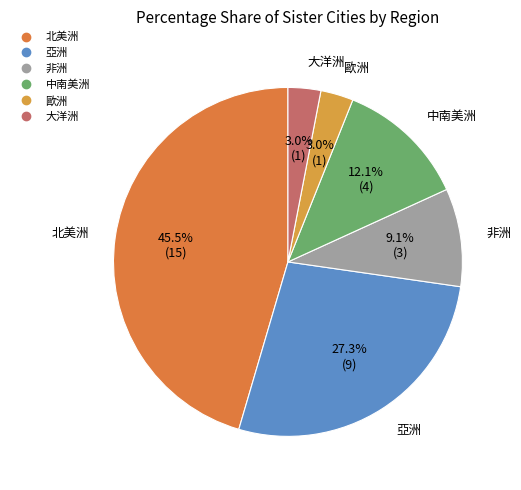

What percentage do 亞洲 and 非洲 together represent?

36.4%